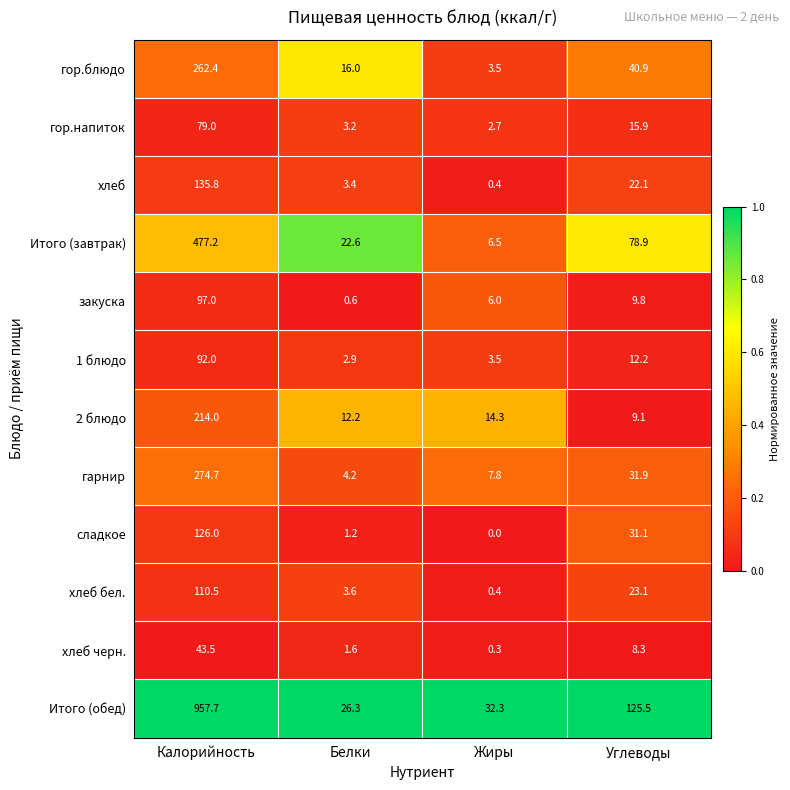

Where is гор.напиток nearest to the value 40?

Углеводы